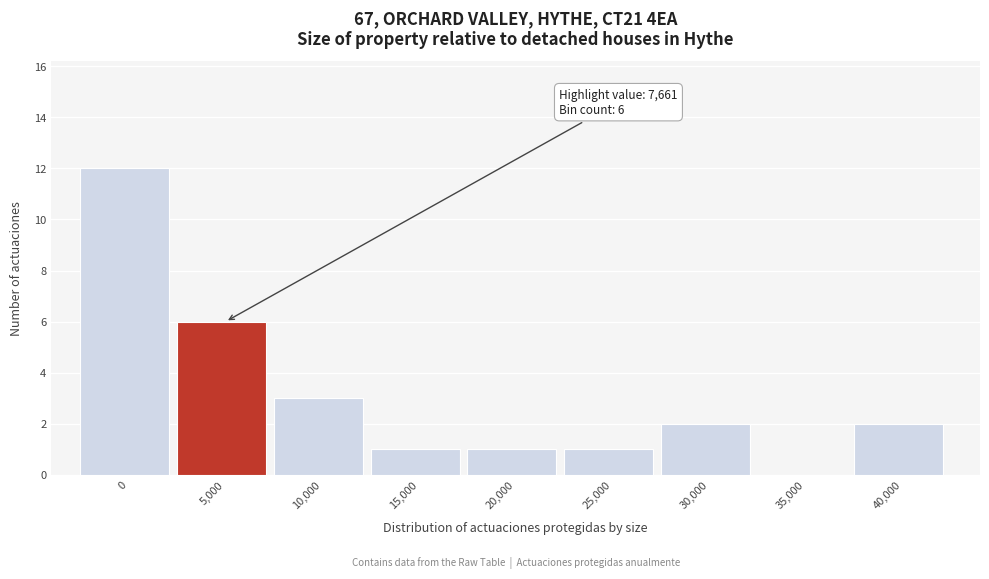

Reading right to left, list all the values displayed in this chart.

40,000=2	35,000=0	30,000=2	25,000=1	20,000=1	15,000=1	10,000=3	5,000=6	0=12